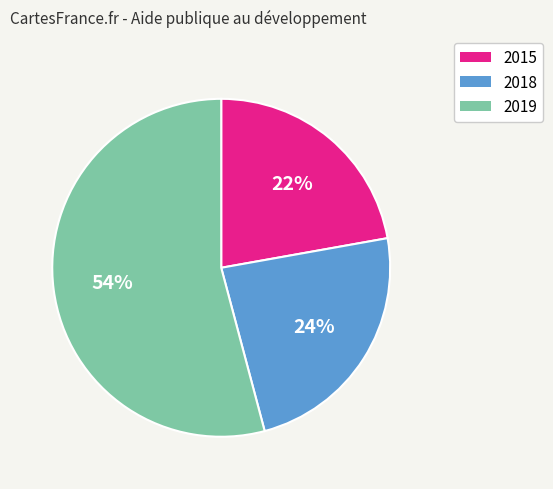

What is the ratio of the value at 2015 to the value at 2019?

0.4